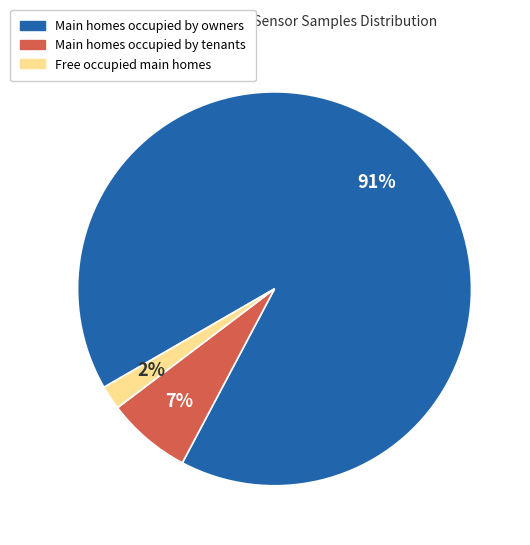

Is there a majority slice in this chart?

Yes